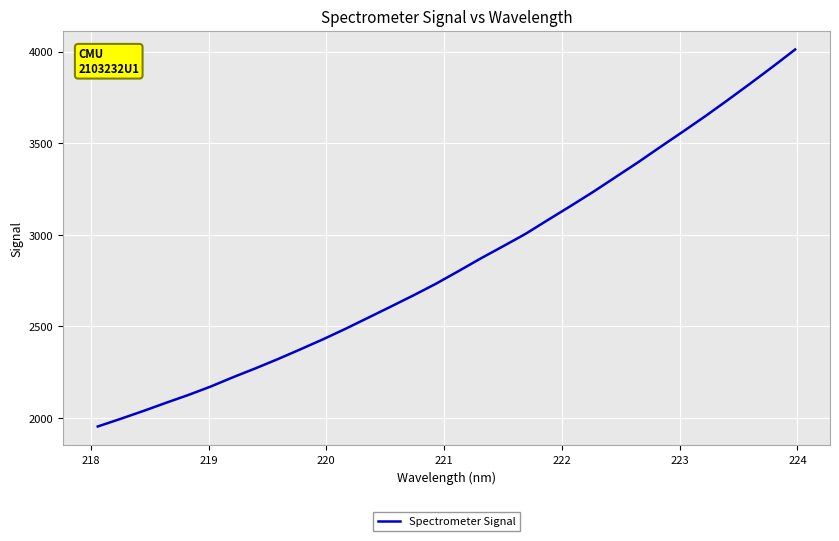

What is the difference between the maximum and minimum values?

2058.8